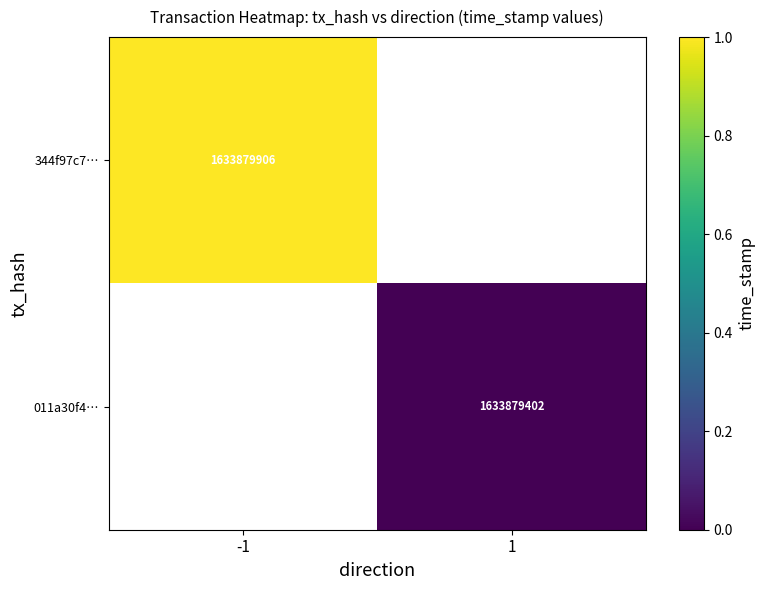

Is it true that 344f97c7… equals 1122871995 at -1?

False